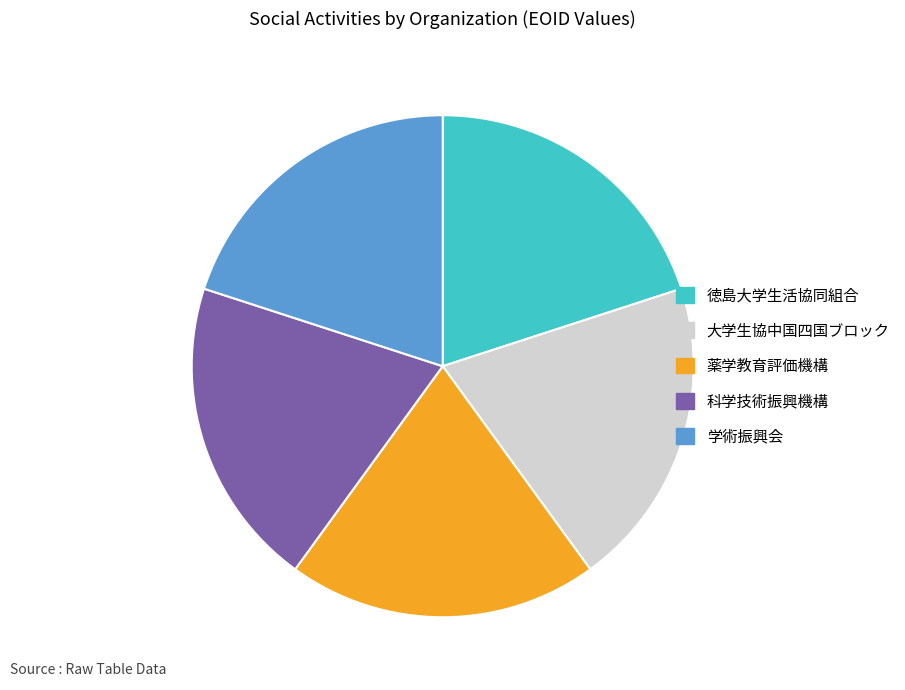

Does any single category account for the majority?

No